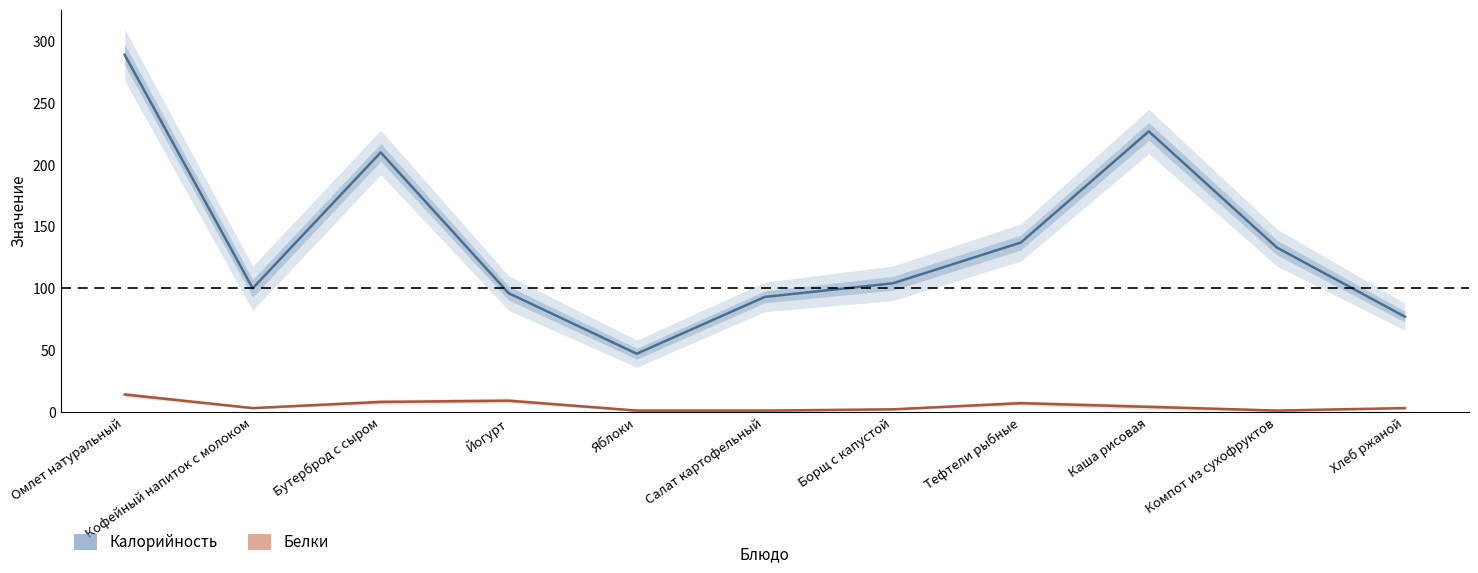

Where is the first local maximum for Белки?

Йогурт